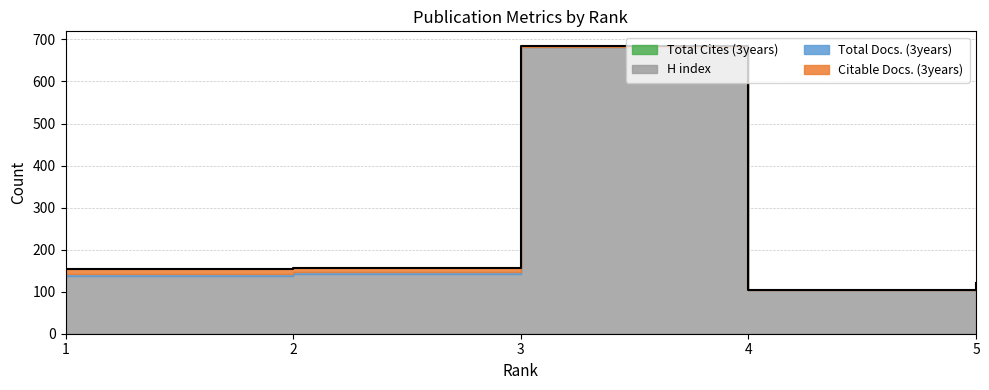

Rank the series by their maximum value, from highest to lowest.

H index, Citable Docs. (3years), Total Docs. (3years), Total Cites (3years)